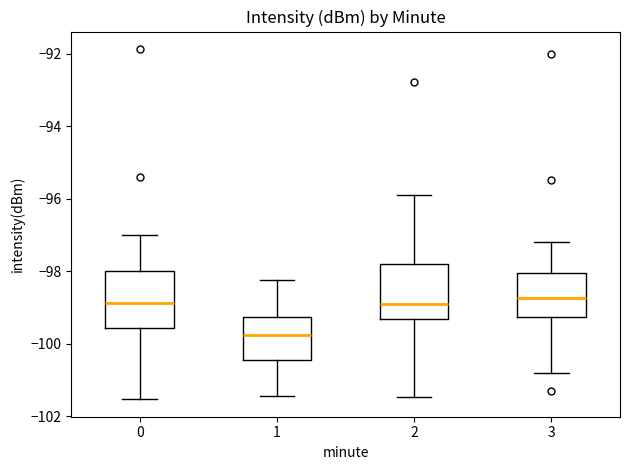

Reading left to right, read every box against the y-axis: the position of its median line, the range the box covers, and the ends of its whiskers. The values are not printed on the chart, so give them approximately, as read against the axis.

0: median -98.8, box -99.6 to -98.0, whiskers -101.6 to -97.0
1: median -99.8, box -100.4 to -99.2, whiskers -101.4 to -98.2
2: median -98.8, box -99.4 to -97.8, whiskers -101.4 to -95.8
3: median -98.8, box -99.2 to -98.0, whiskers -100.8 to -97.2